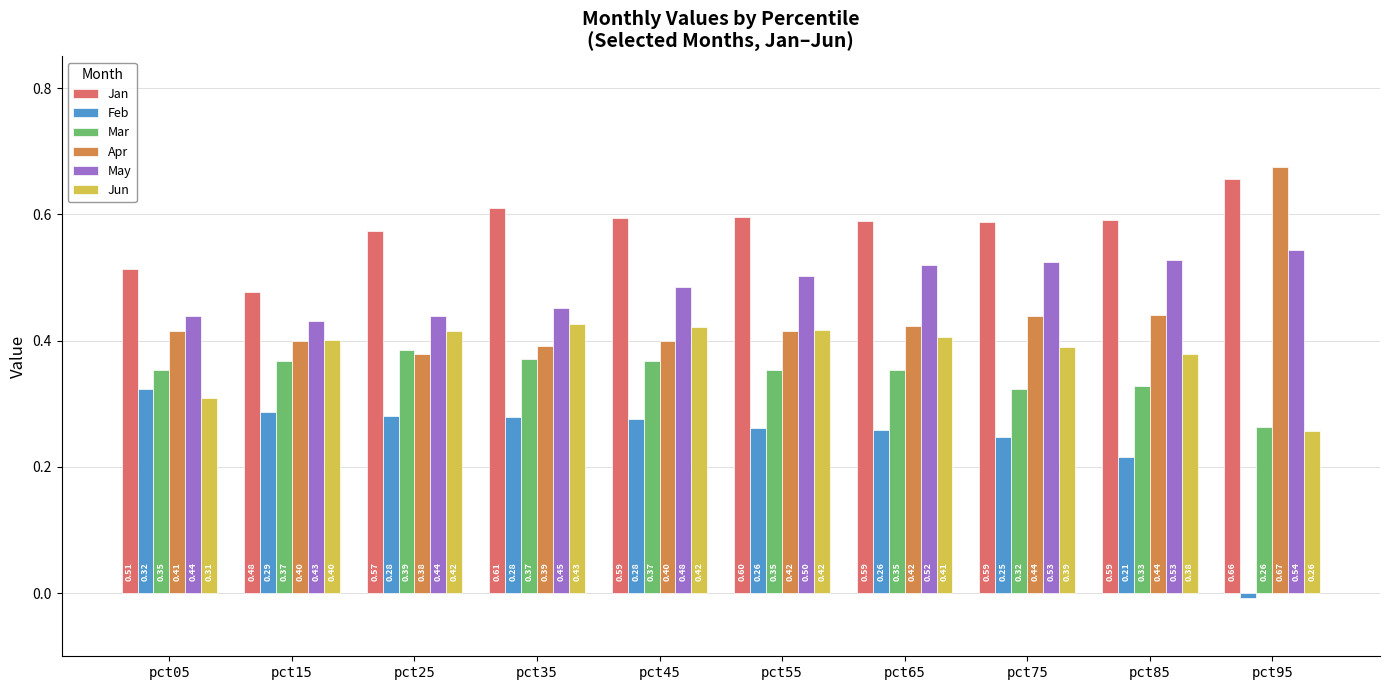

At how many categories does at least one series exceed 0?

10